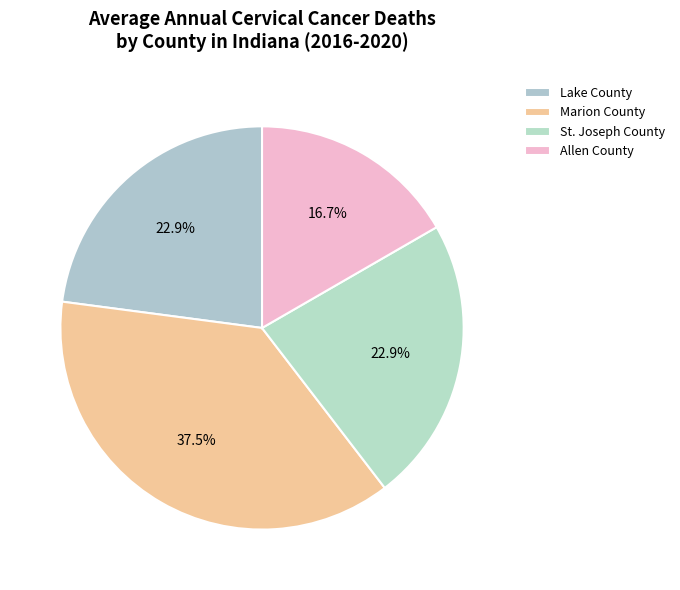

What is the change in value from Marion County to St. Joseph County?

-7